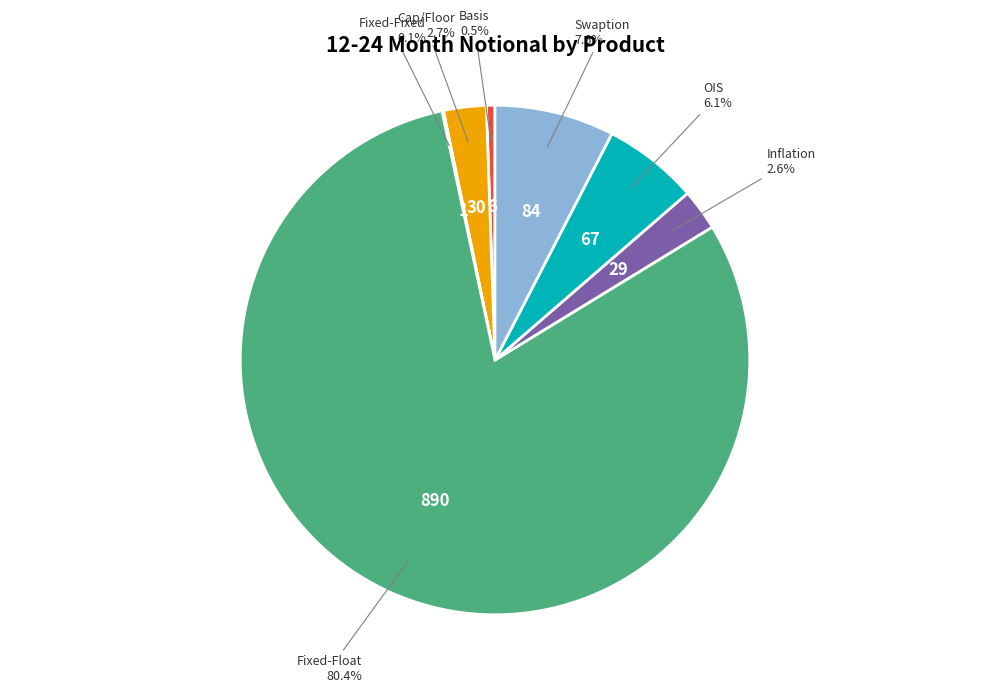

Does any single category account for the majority?

Yes